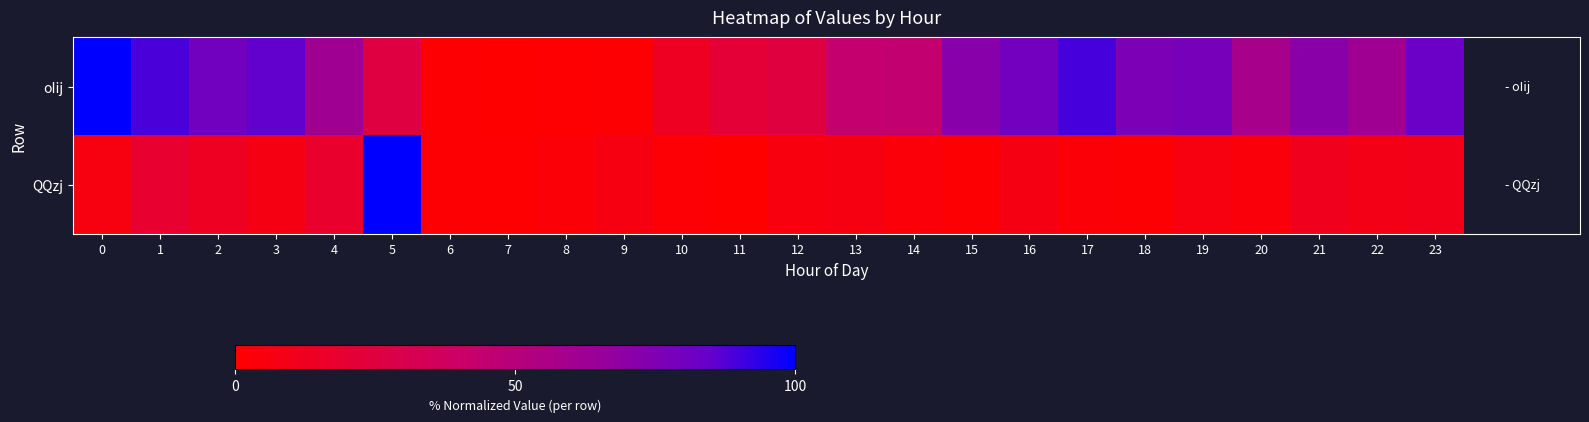

Which series has the largest total across all categories?

oIij